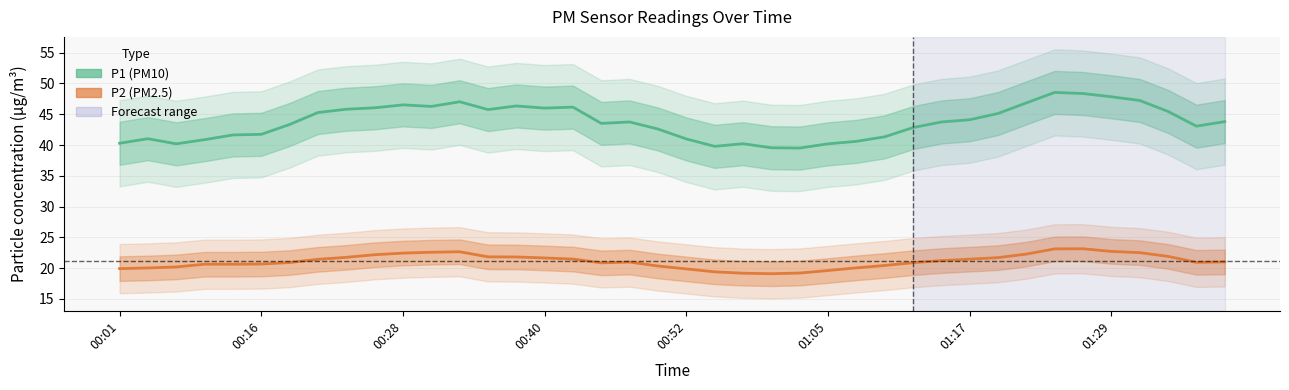

Which series changed the most between 13 and 18?

P1